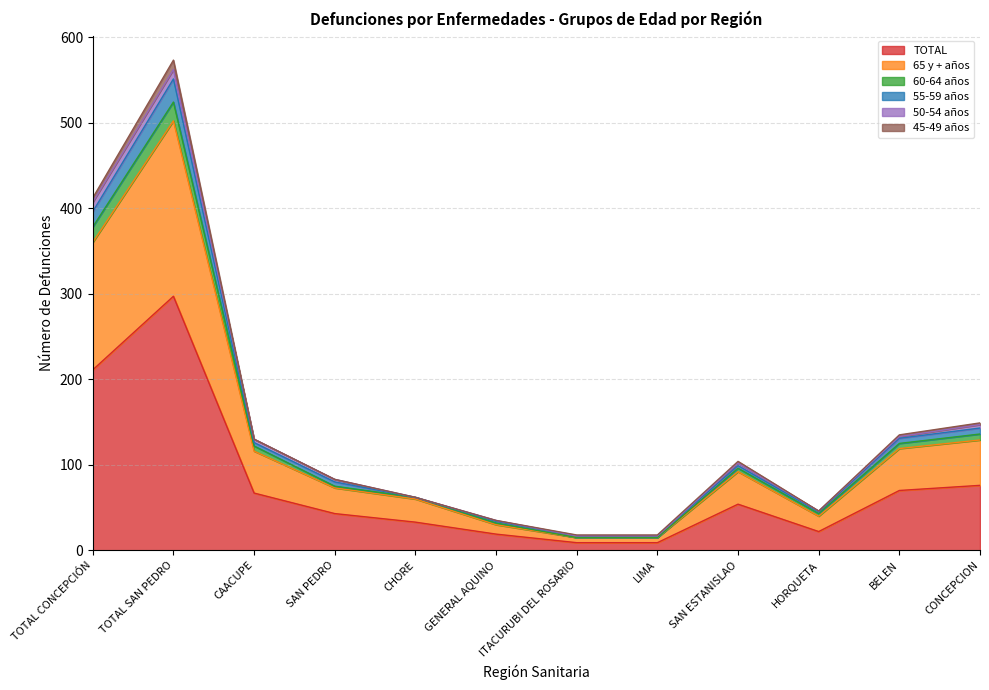

True or false: 60-64 años and TOTAL cross at least once.

False